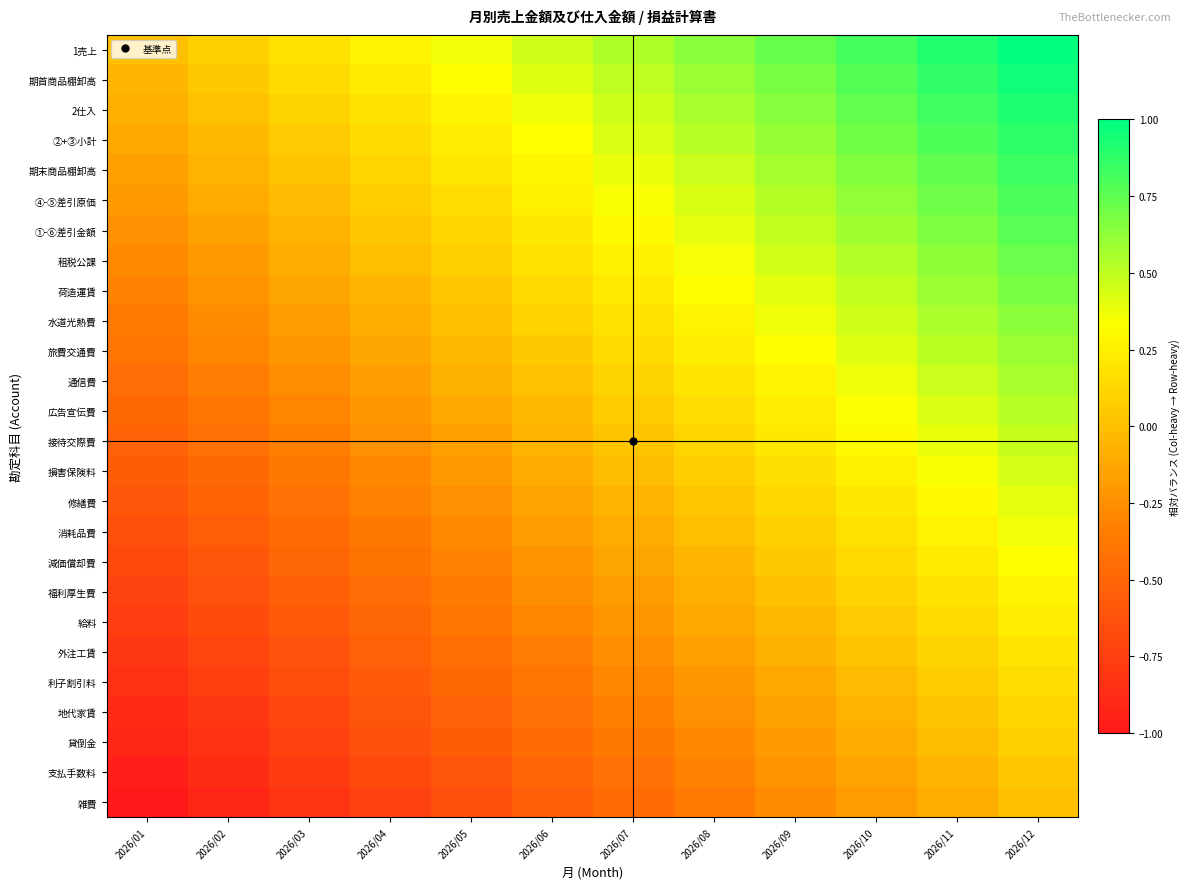

Which category has the lowest value across all series?

2026/01